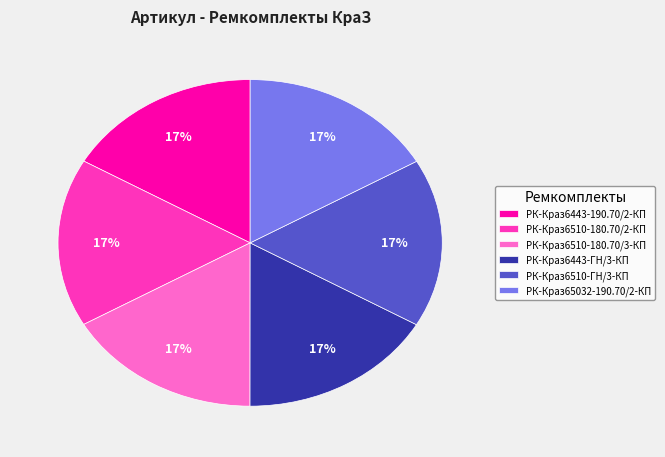

Combined, do РК-Краз6510-180.70/3-КП and РК-Краз6443-190.70/2-КП account for over 50%?

No